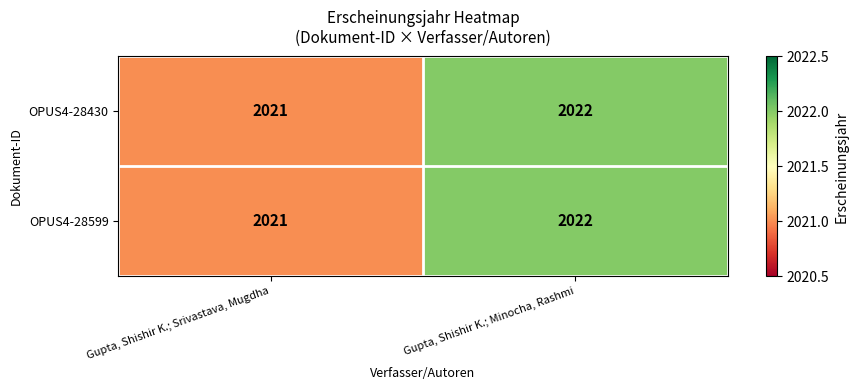

Reading left to right, transcribe all the data shown in this chart.

OPUS4-28430: 2021	2022
OPUS4-28599: 2021	2022